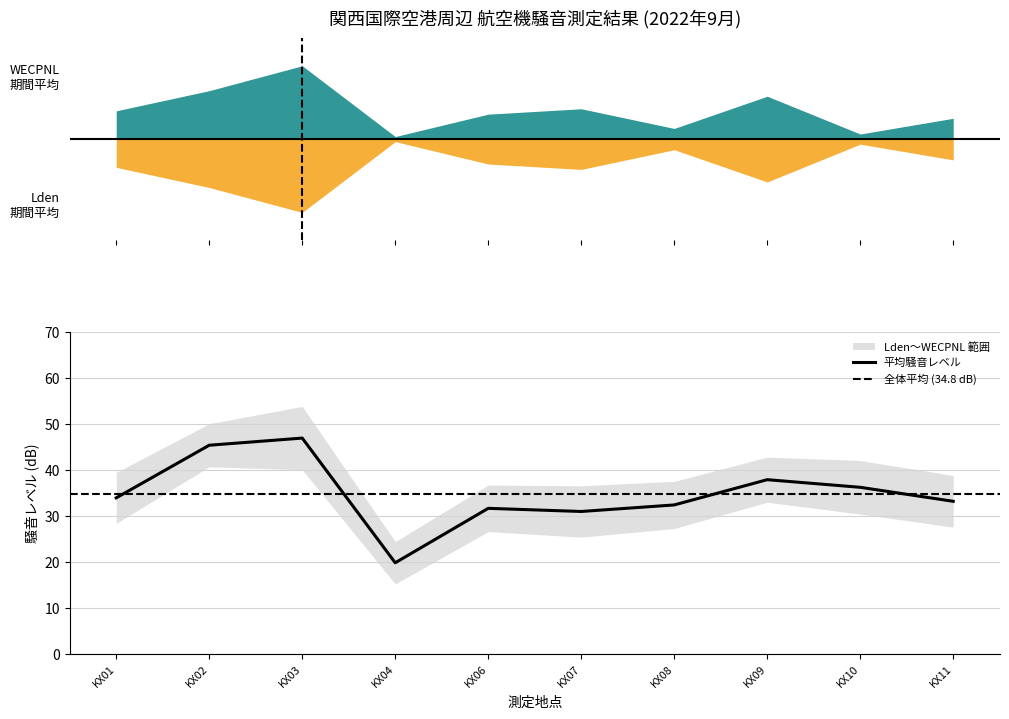

Which category has the lowest value in the 平均騒音レベル series?

KX04